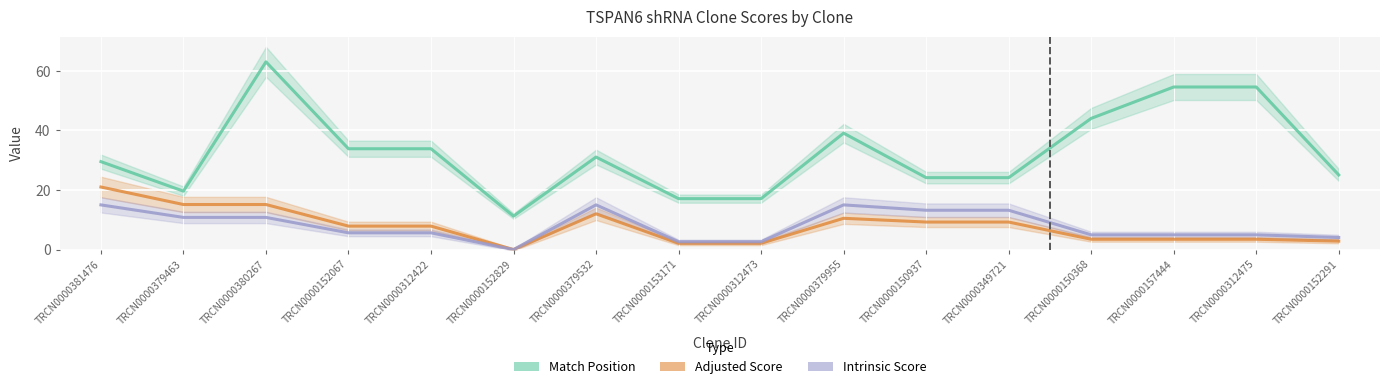

What is the value of the Intrinsic Score point at the 10th from the left?

15.0